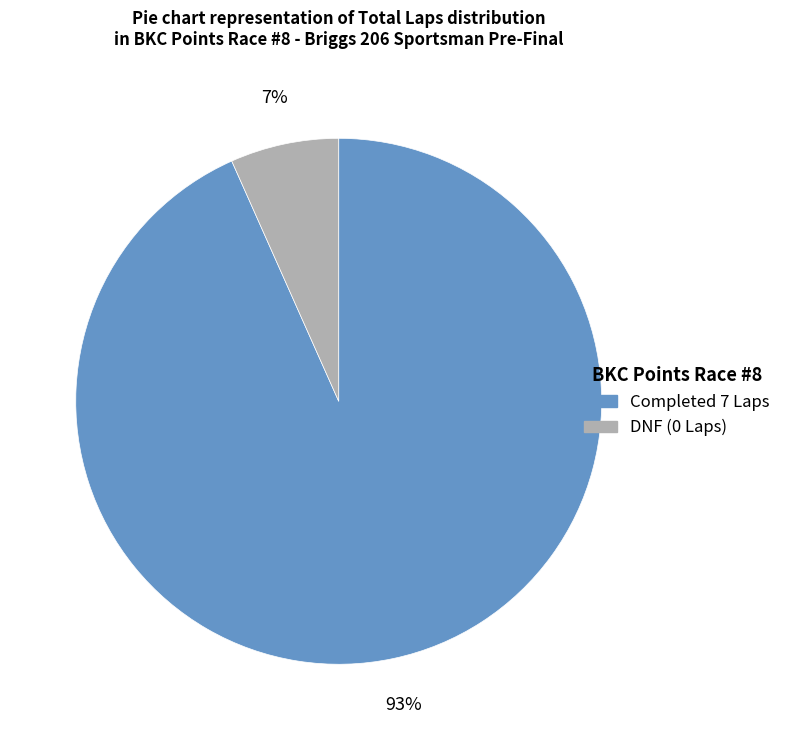

To the nearest percent, what portion does DNF (0 Laps) represent?

7%